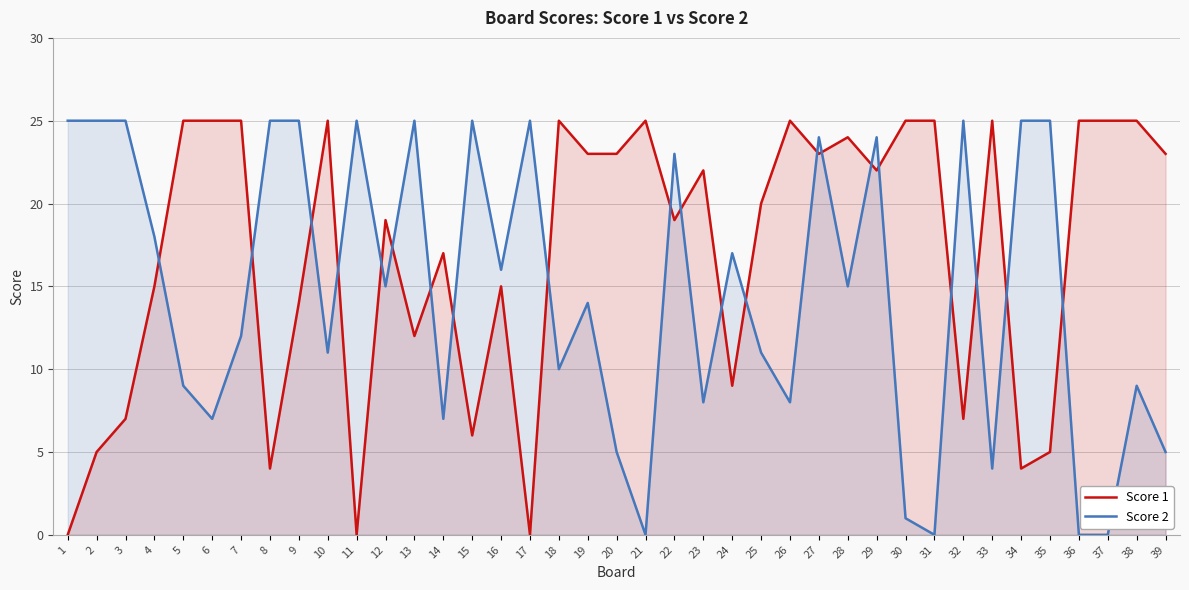

In Score 1, how many points are higher than both neighbors (excluding endpoints)?

10